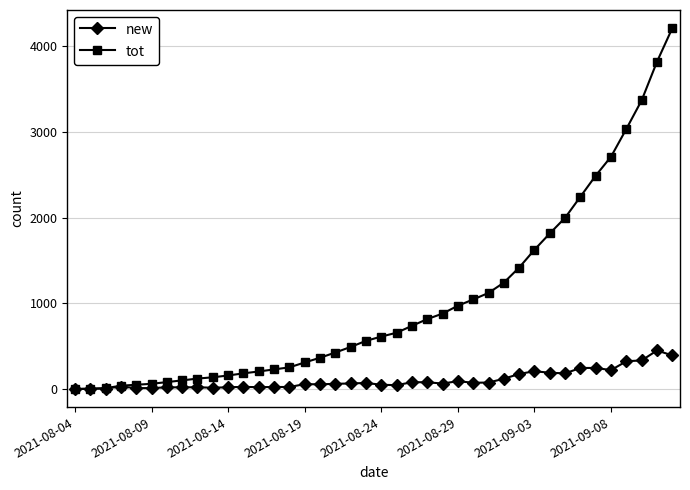

What is the maximum value shown in the chart?

4211